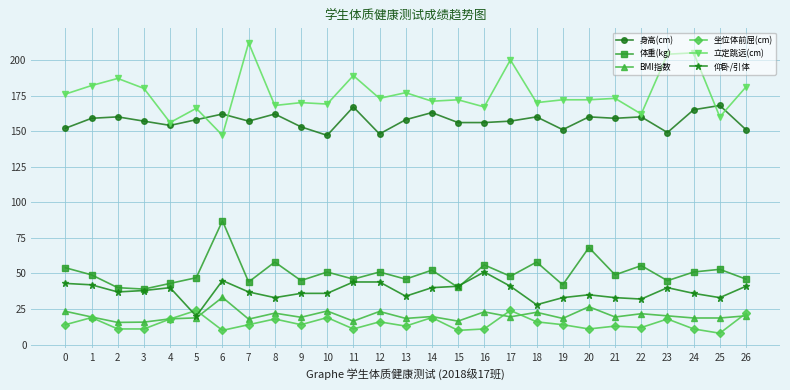

Rank the series at 13 from lowest to highest value.

坐位体前屈(cm), BMI指数, 仰卧/引体, 体重(kg), 身高(cm), 立定跳远(cm)